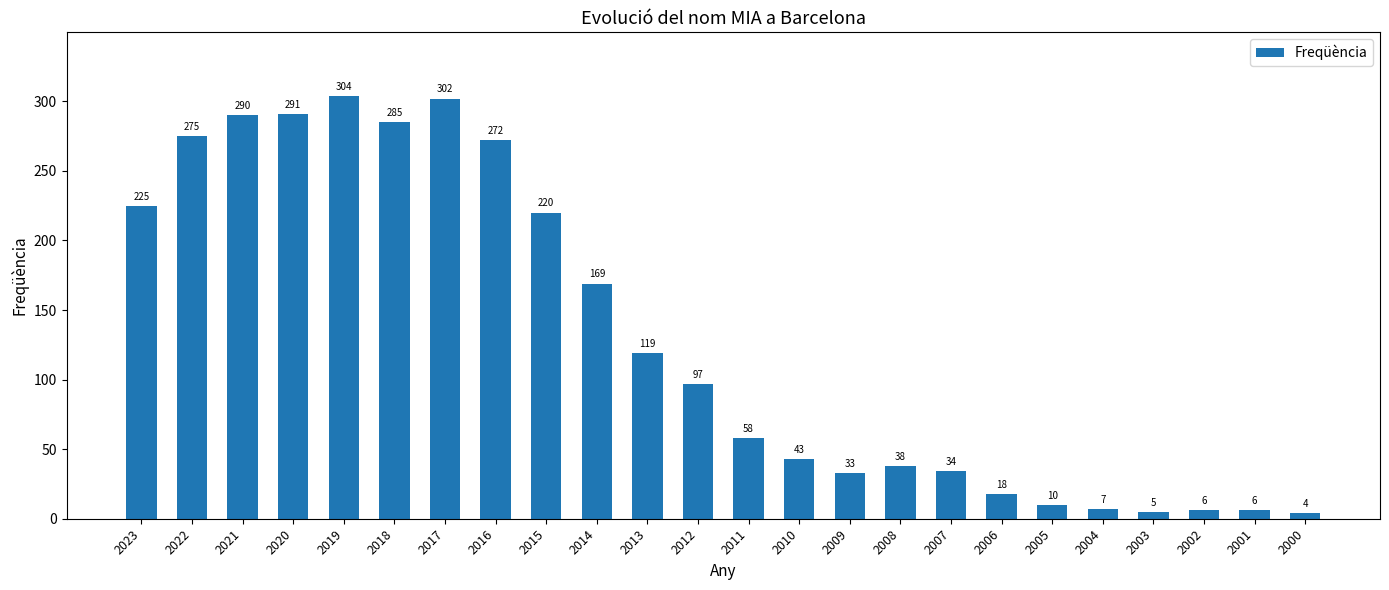

Reading left to right, extract all data points from this chart.

2023=225	2022=275	2021=290	2020=291	2019=304	2018=285	2017=302	2016=272	2015=220	2014=169	2013=119	2012=97	2011=58	2010=43	2009=33	2008=38	2007=34	2006=18	2005=10	2004=7	2003=5	2002=6	2001=6	2000=4